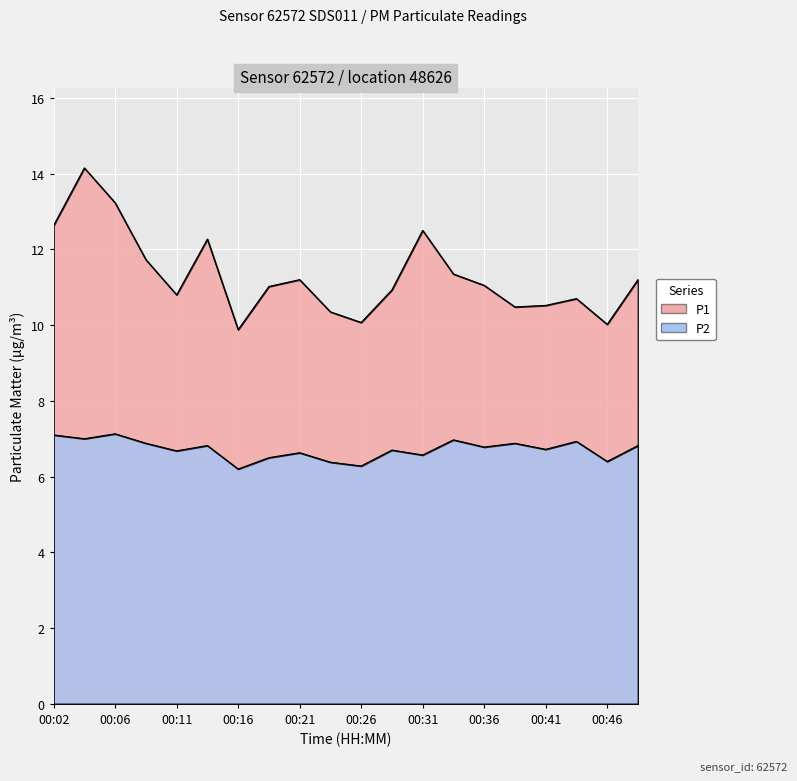

What is the average value of the P2 series?

6.7